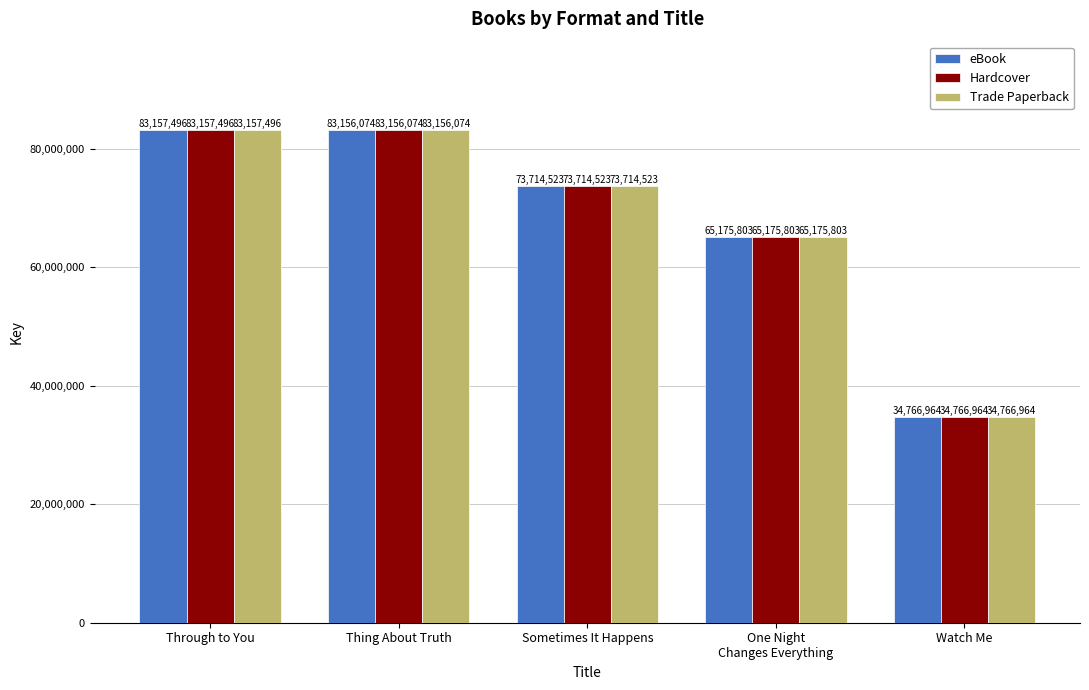

What is the total value across all series at Watch Me?

104300892